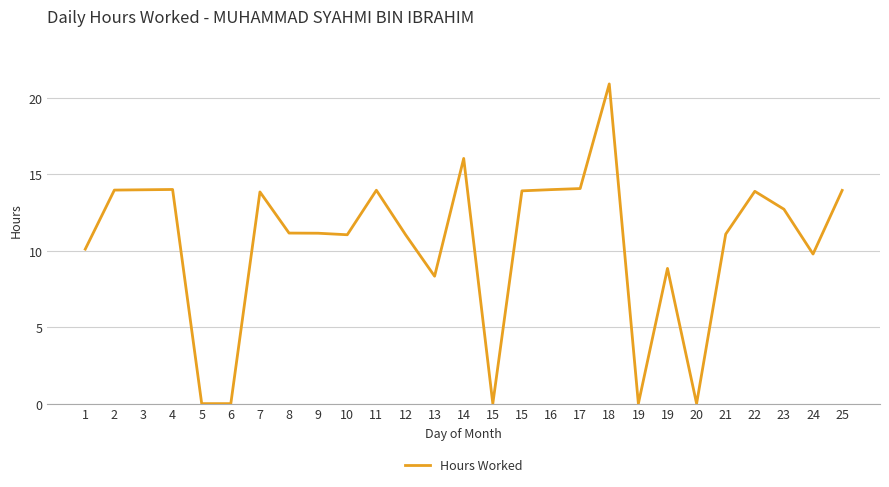

At which category does the data reach its first local peak?

4